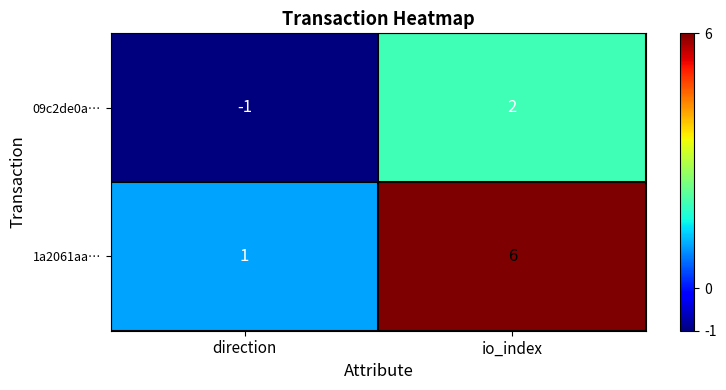

What is the difference between the maximum and minimum values in the 1a2061aa… series?

5